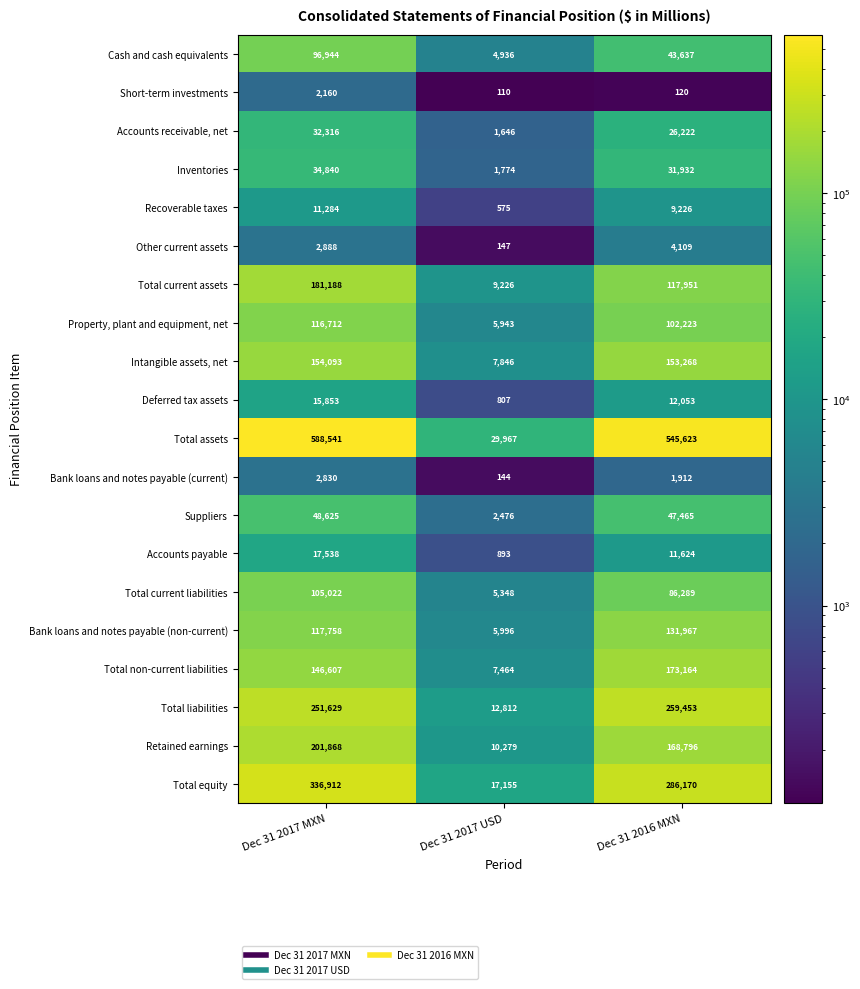

Which series changed the most between Dec 31 2017 USD and Dec 31 2016 MXN?

Total assets